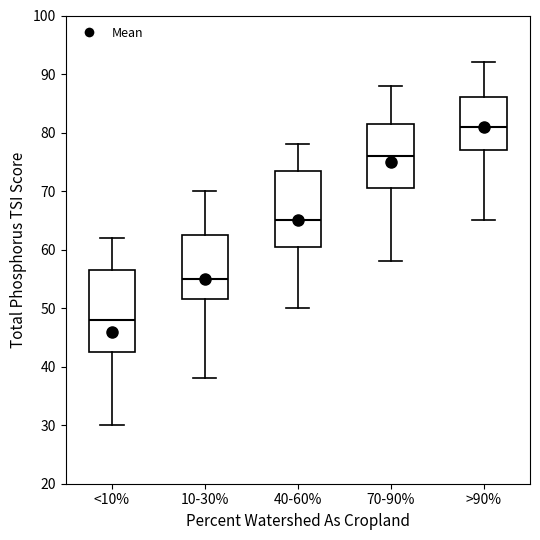

Where does the upper whisker of the box for >90% end on the y-axis? The values are not printed on the chart, so give them approximately, as read against the axis.

92